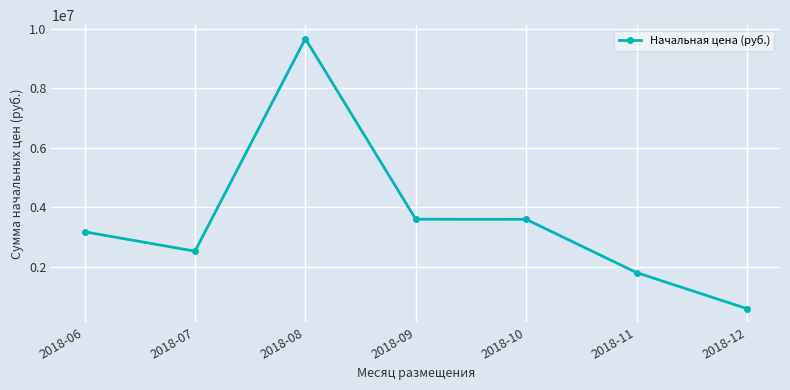

True or false: the data has more than 2 interior local peaks.

False